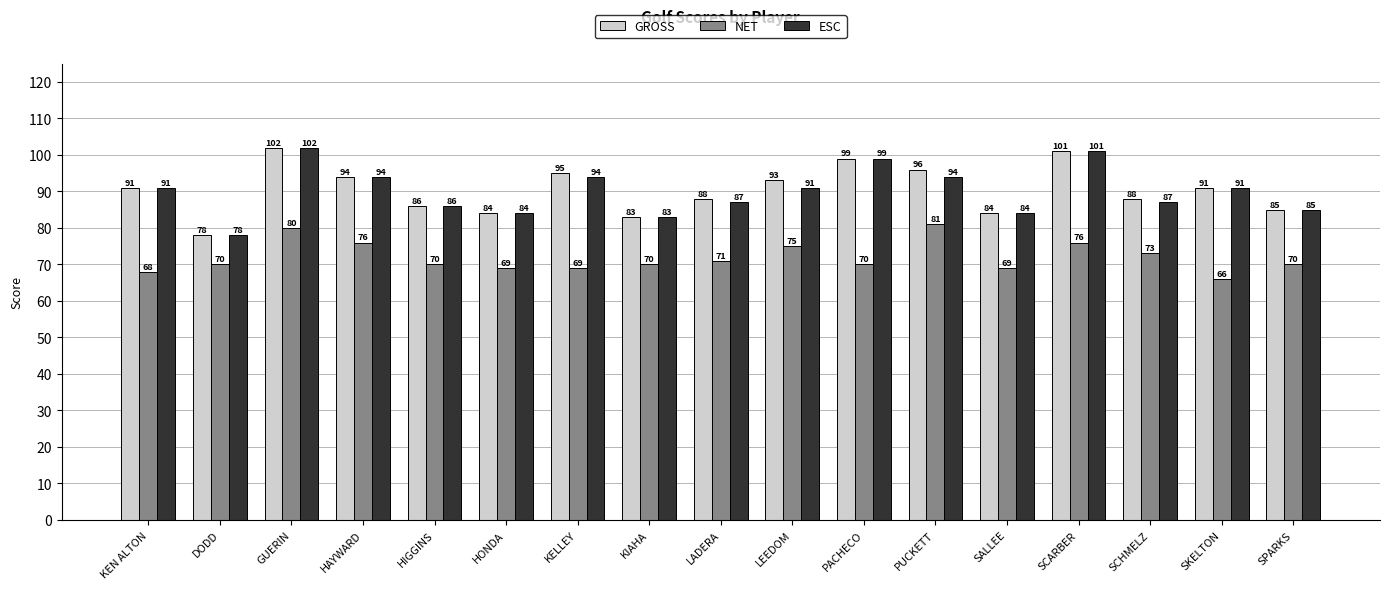

Count the number of data series in this chart.

3